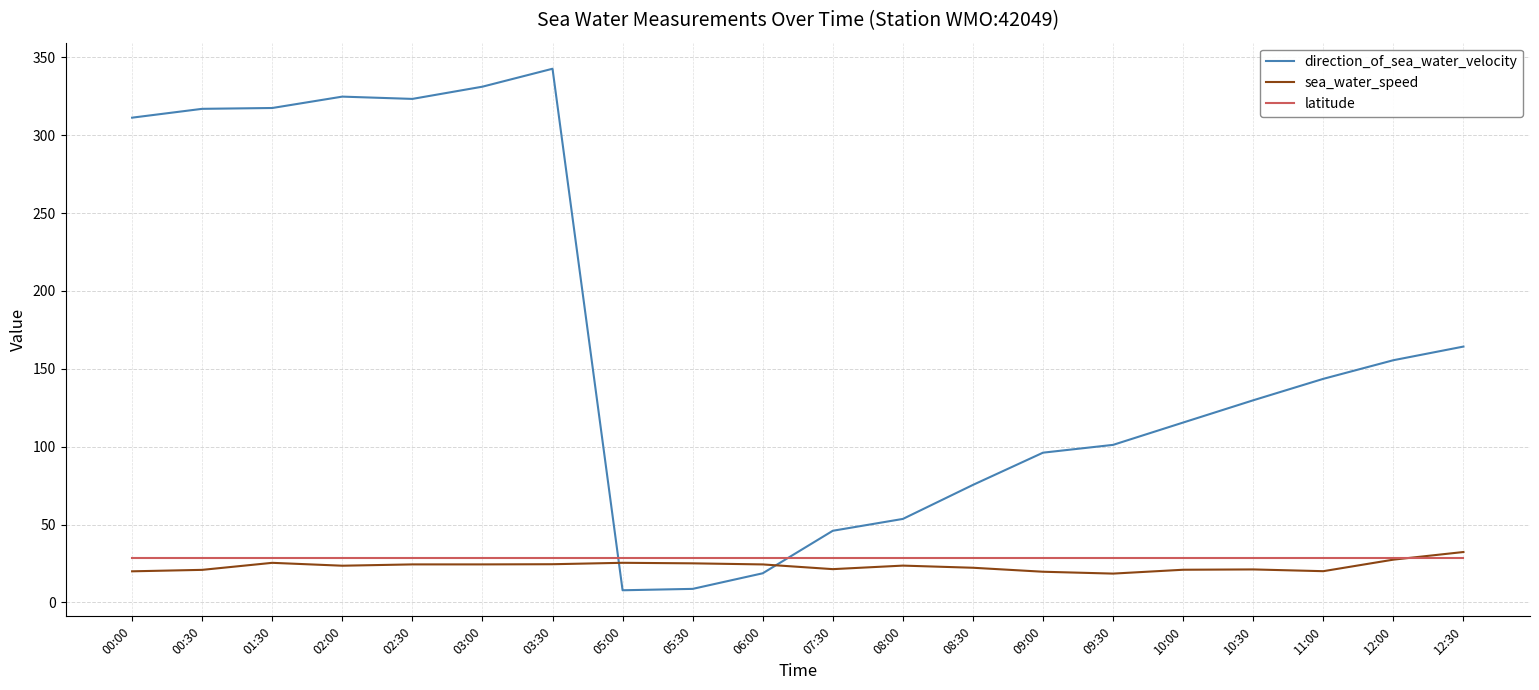

The value of latitude at 03:30 is 28.4. True or false?

True